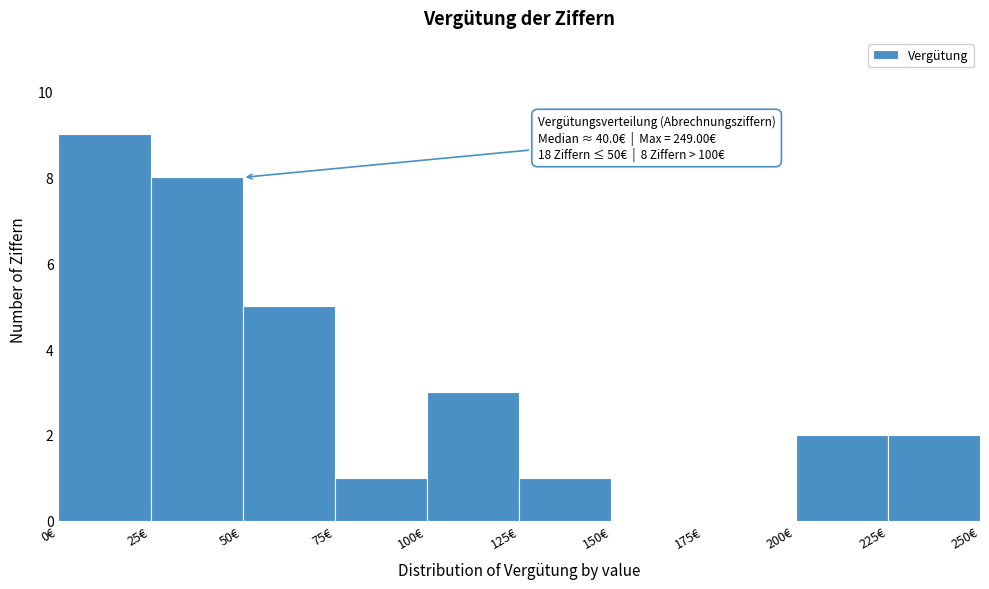

Over which range of the x-axis is the bar tallest?

0 to 25